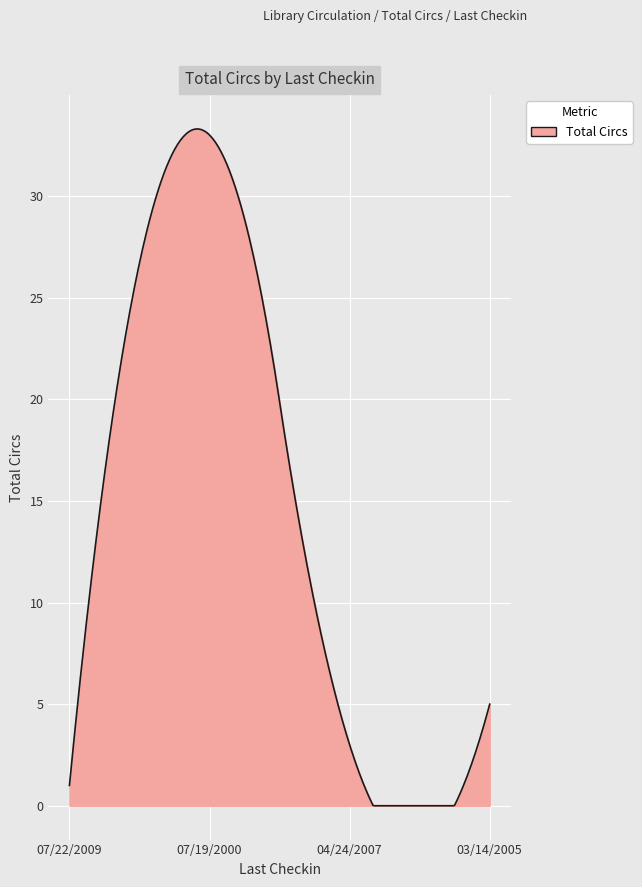

What is the greatest value displayed?

33.3